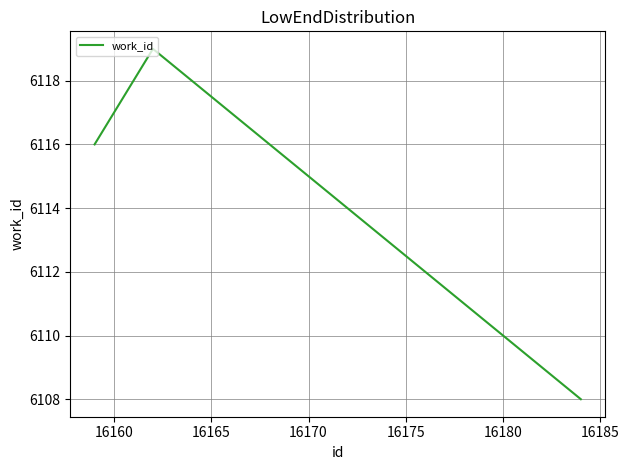

What is the minimum value shown in the chart?

6108